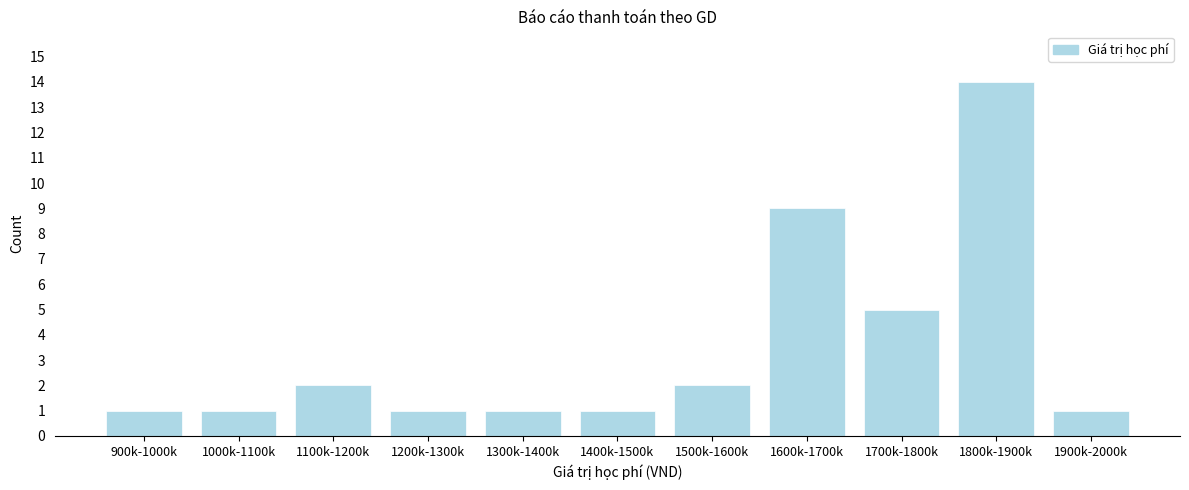

Reading right to left, list all the values displayed in this chart.

1900k-2000k=1	1800k-1900k=14	1700k-1800k=5	1600k-1700k=9	1500k-1600k=2	1400k-1500k=1	1300k-1400k=1	1200k-1300k=1	1100k-1200k=2	1000k-1100k=1	900k-1000k=1